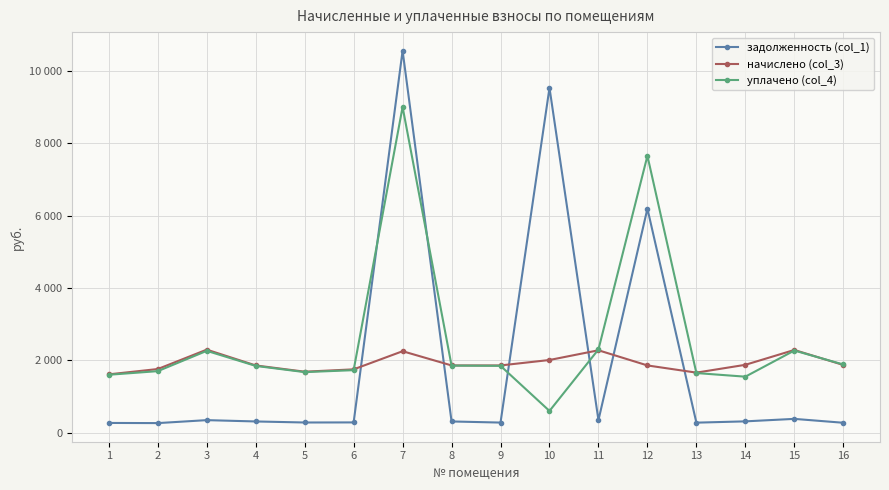

Reading left to right, transcribe all the data shown in this chart.

задолженность (col_1): 268.6	264.1	346.1	309.6	280.8	283.2	10554.5	309.6	278.8	9529.0	346.6	6190.5	276.5	312.2	380.9	273.5
начислено (col_3): 1611.4	1758.2	2293.9	1857.6	1684.8	1749.6	2250.7	1857.6	1857.6	2008.1	2276.6	1857.6	1658.9	1874.9	2285.3	1870.6
уплачено (col_4): 1600.2	1700.0	2260.7	1844.7	1673.1	1727.2	9000.0	1853.3	1846.7	600.0	2300.0	7650.0	1647.4	1547.0	2269.4	1884.0